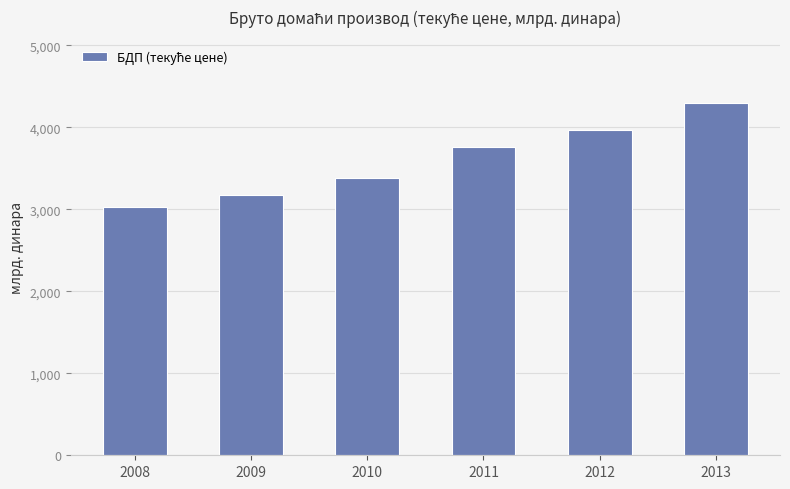

At which label does the data first exceed 3758?

2011